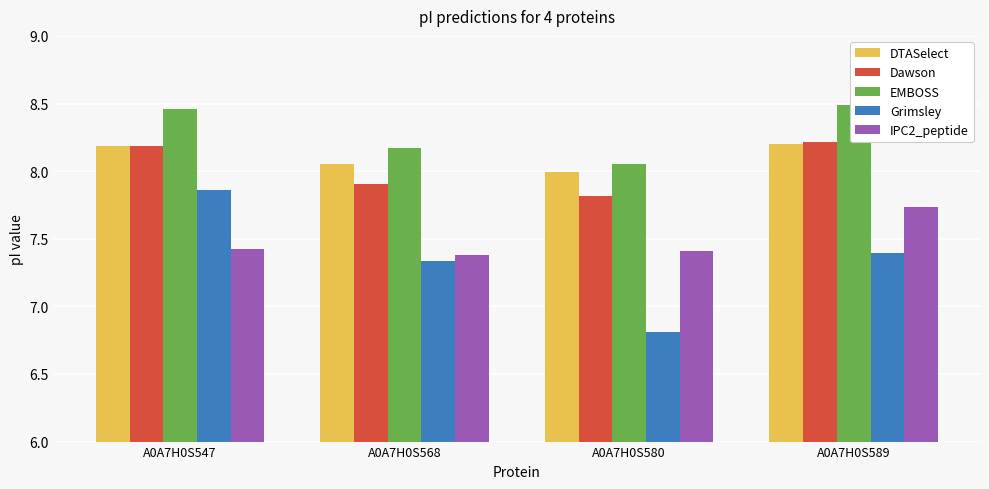

What is the spread (max minus min) of values at A0A7H0S589?

1.1